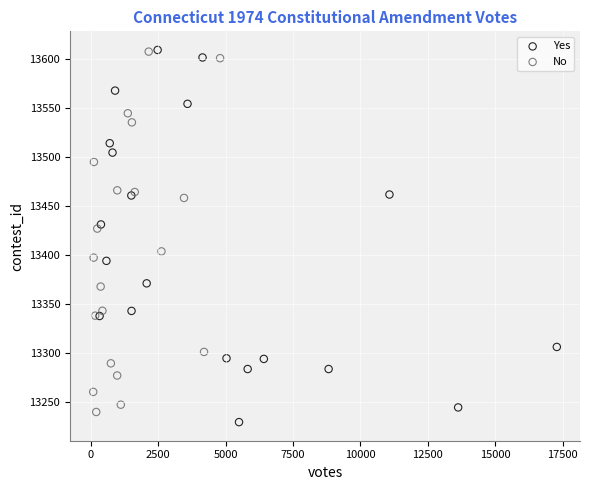

What are all the series names shown in the legend?

Yes, No